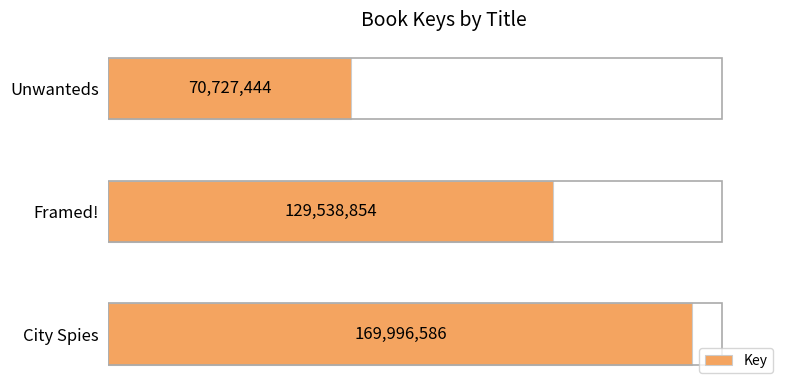

Does the chart contain any negative values?

No